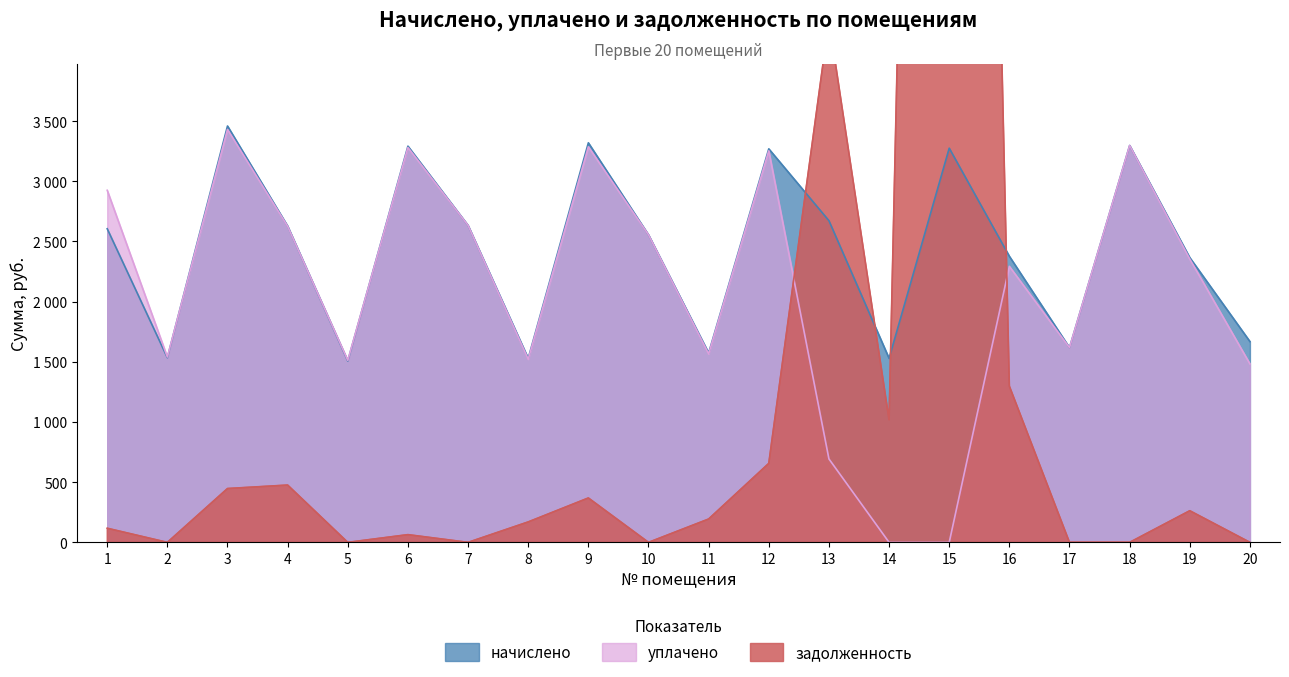

What is the difference between the maximum and minimum values in the начислено series?

1953.0